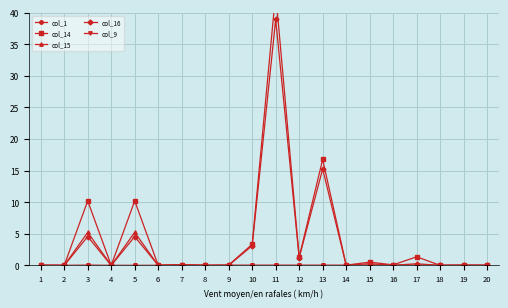

What is the difference between the maximum and minimum values in the col_15 series?

5.2